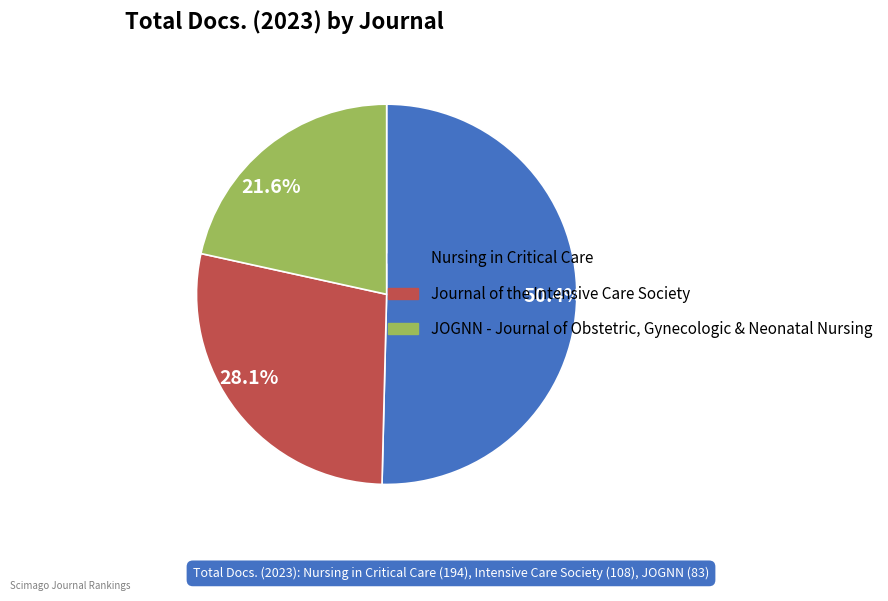

Which category has the smallest portion of the pie?

21.6%